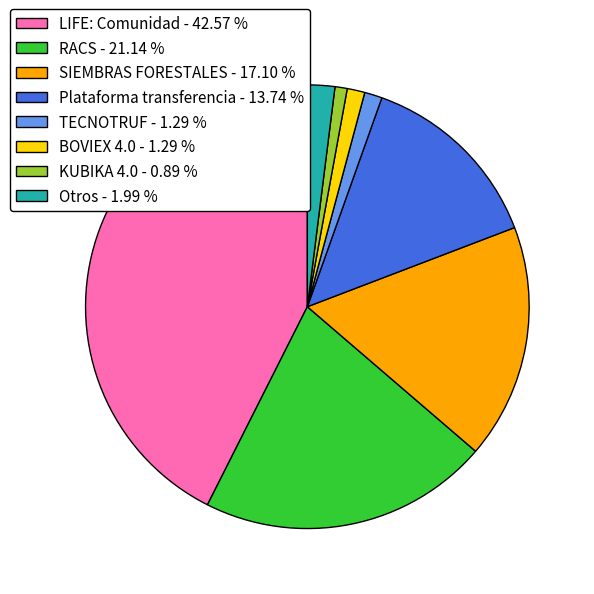

Is the sum of LIFE: Comunidad - 42.57 % and KUBIKA 4.0 - 0.89 % greater than half?

No